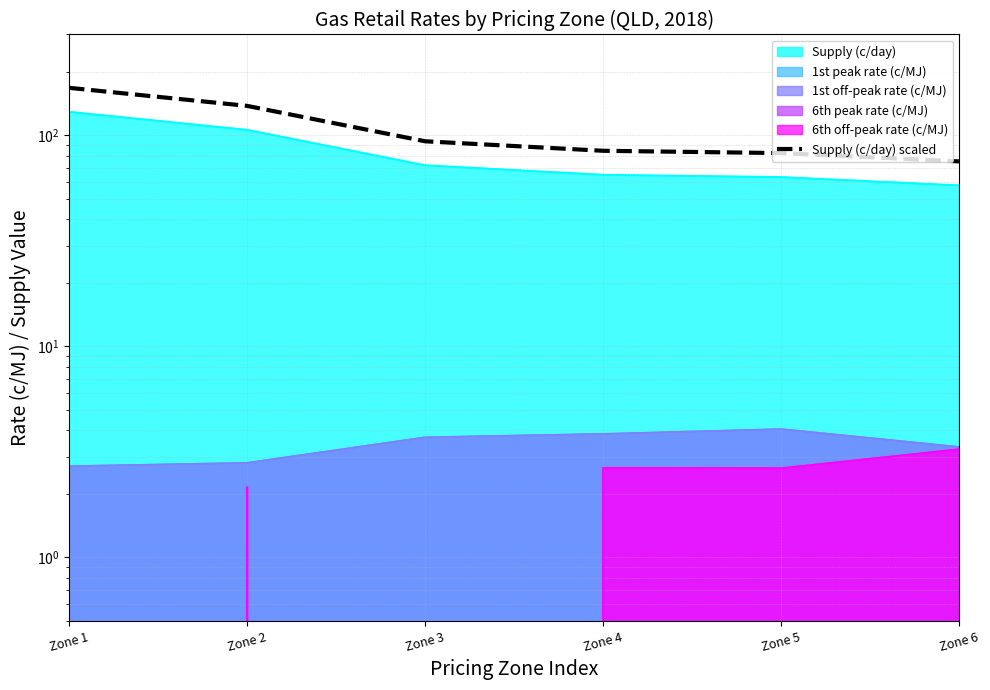

What is the average value?

106.8